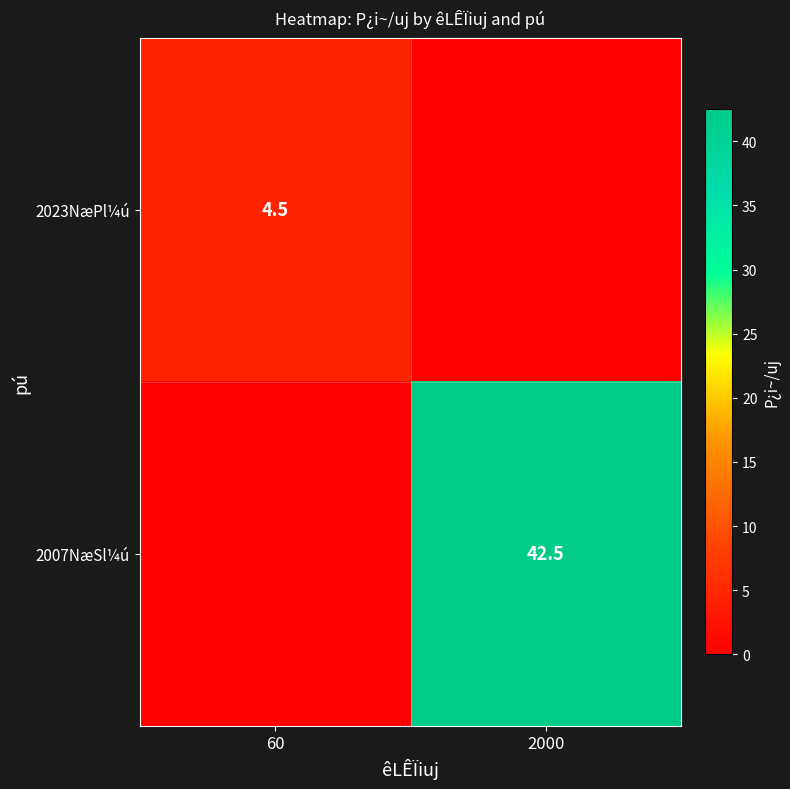

Is the value of 2023NæPl¼ú at 60 greater than the value of 2007NæSl¼ú at 2000?

No